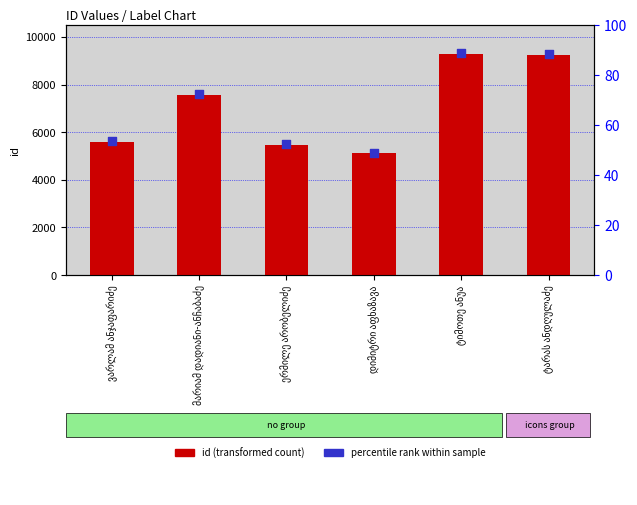

At how many categories does at least one series exceed 6912?

3